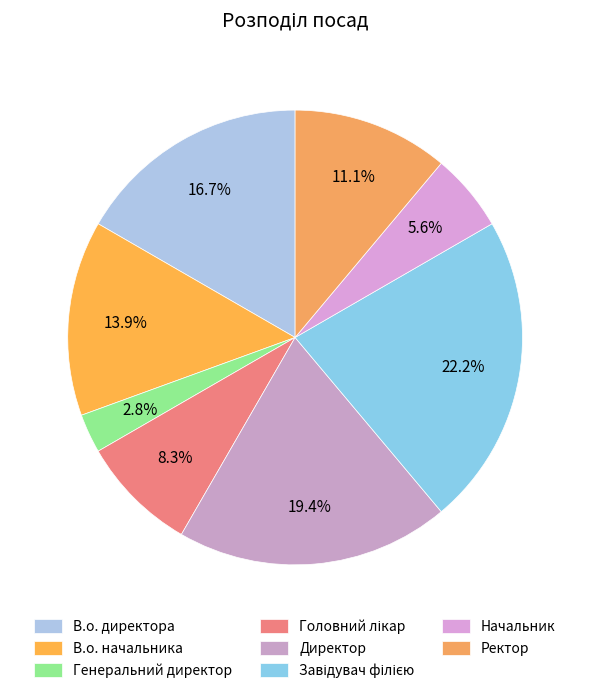

Does any single category account for the majority?

No